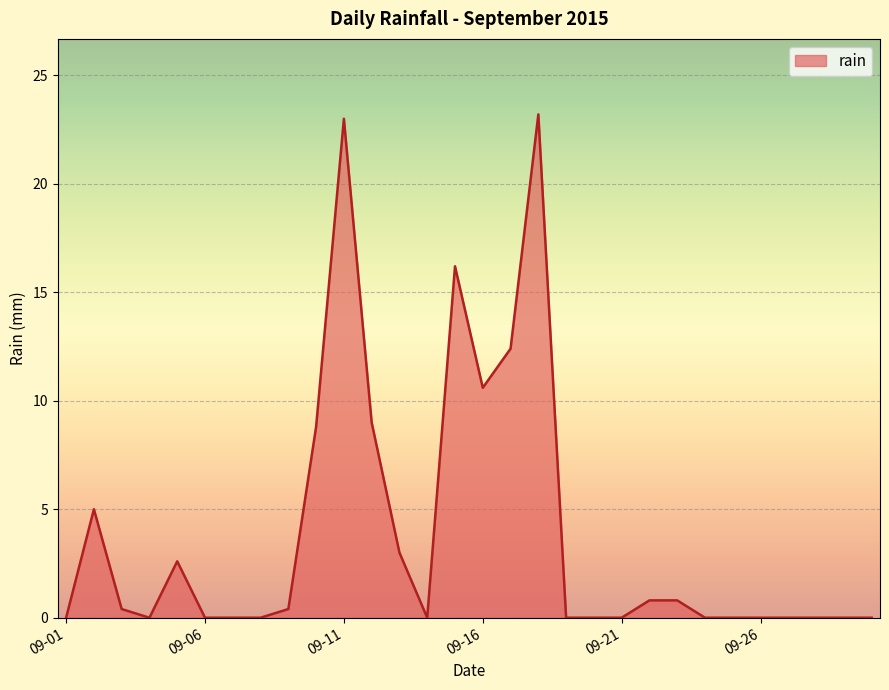

What is the greatest value displayed?

23.2